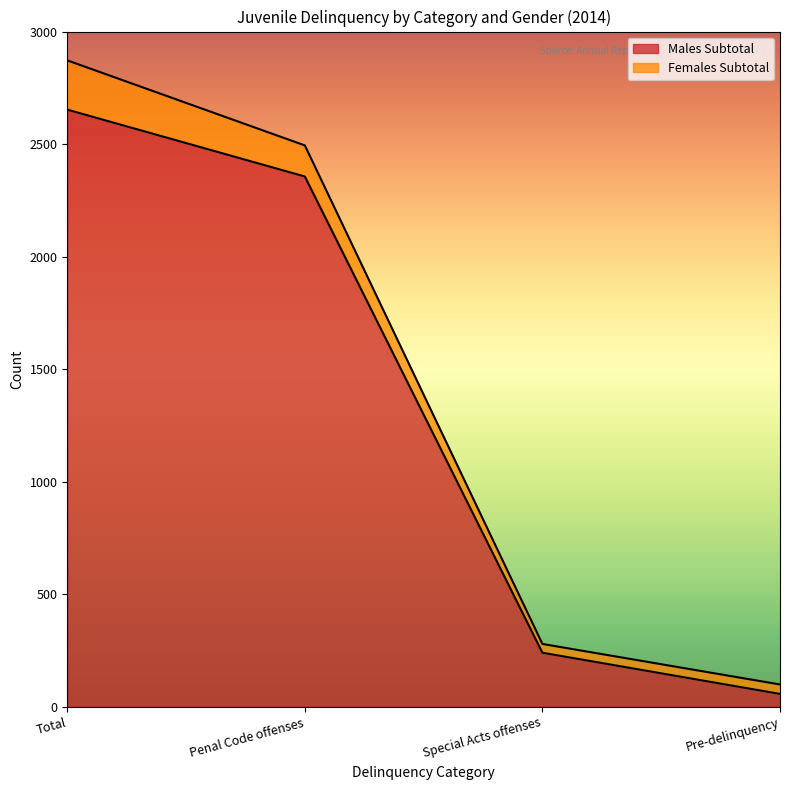

What is the maximum value shown in the chart?

2653